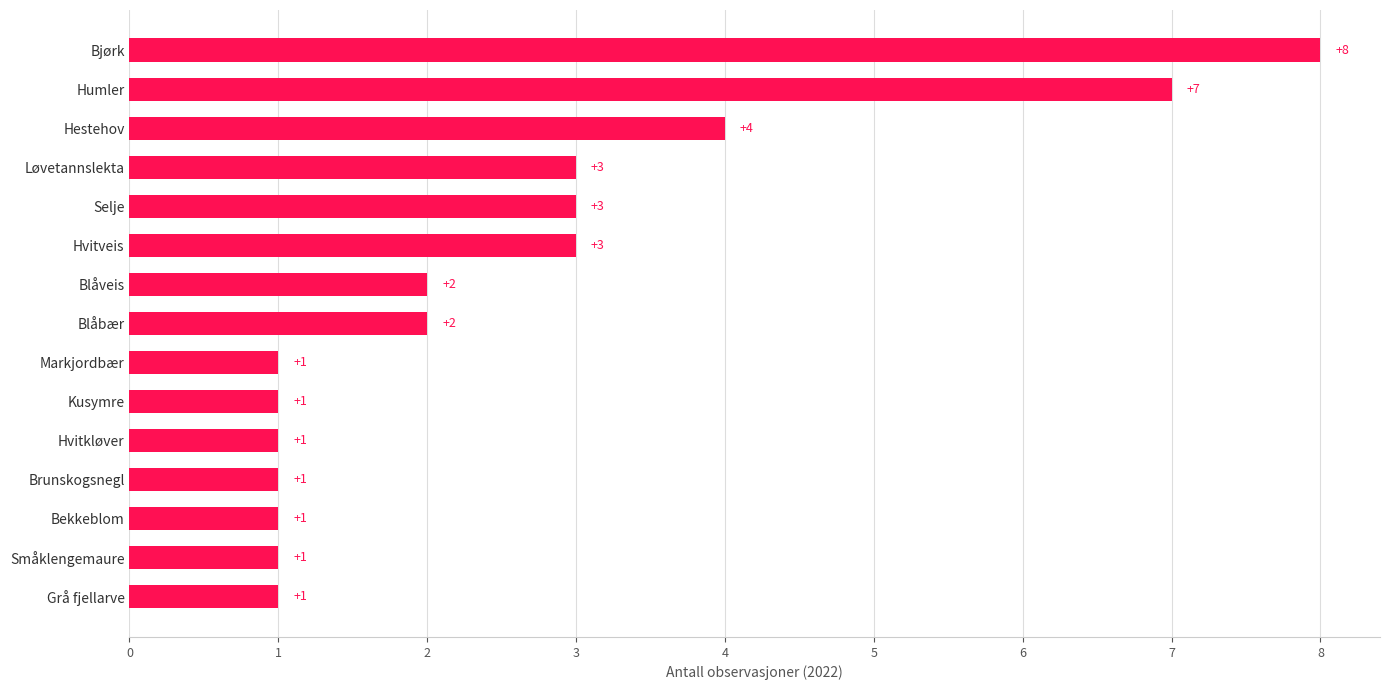

Which has a higher value, Hestehov or Brunskogsnegl?

Hestehov